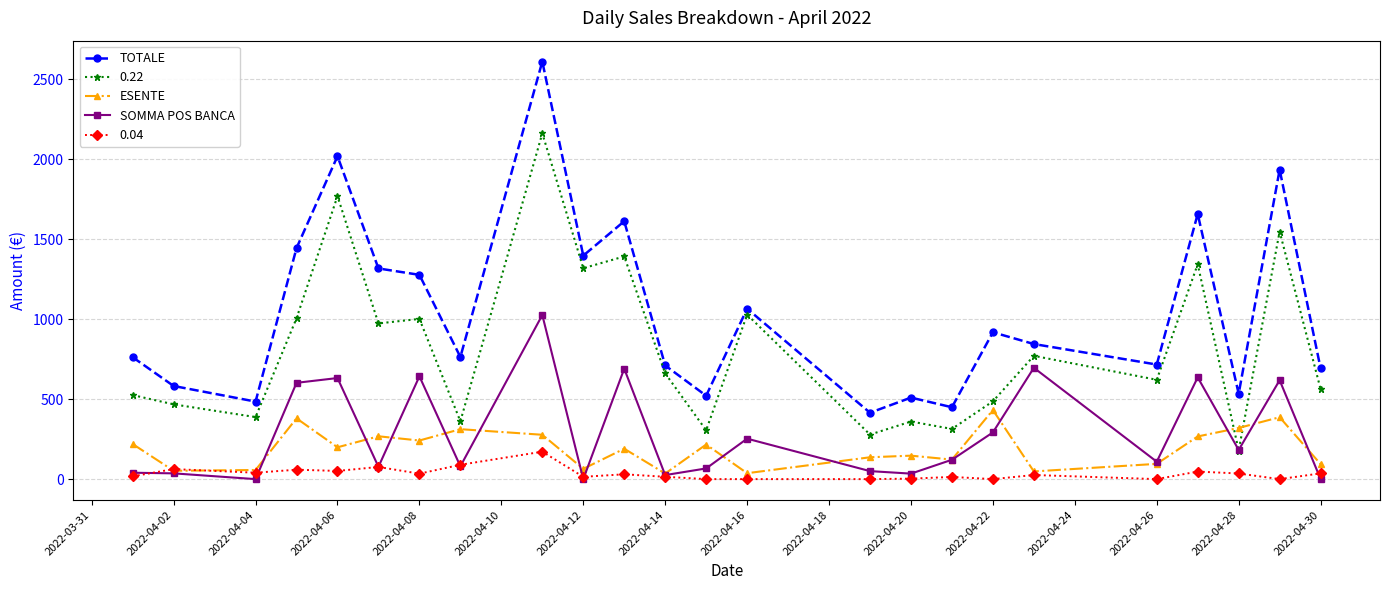

Which series has the largest range (max minus min)?

TOTALE